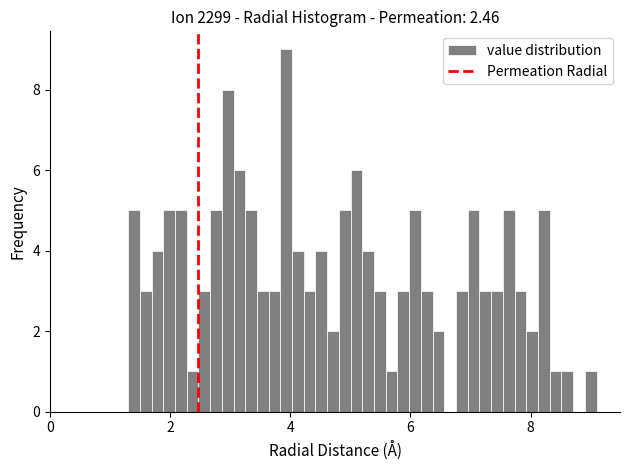

Read against the x-axis, roughly where is the centre of the tallest bar?

4.0